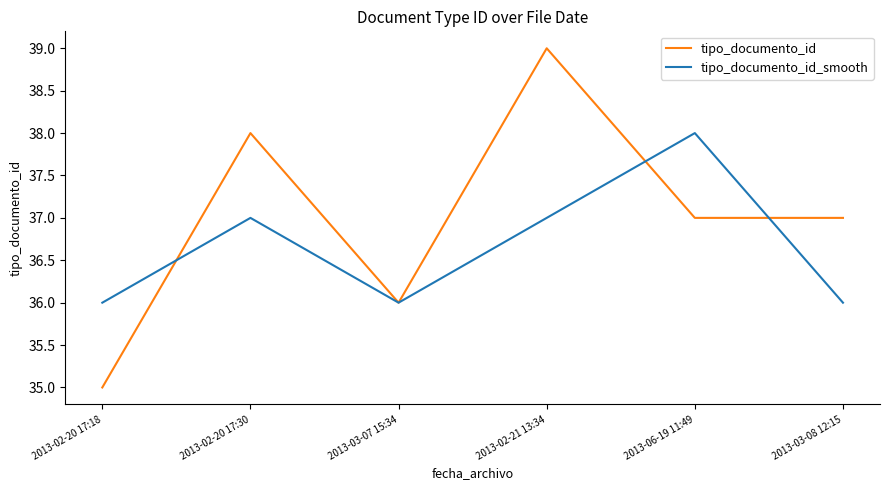

Count the tipo_documento_id_smooth values in the range 36 to 37.

5